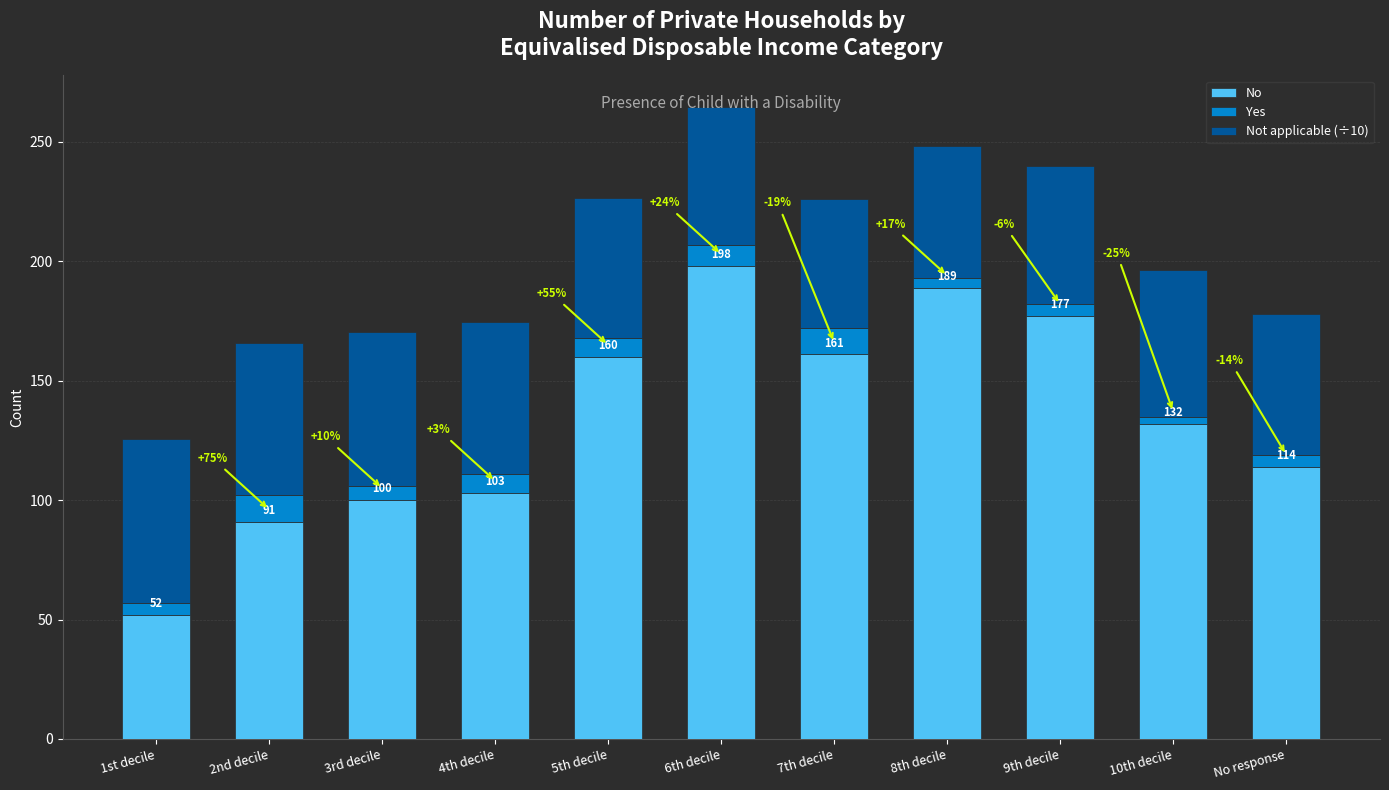

True or false: No has a value of 52.0 at 1st decile.

True